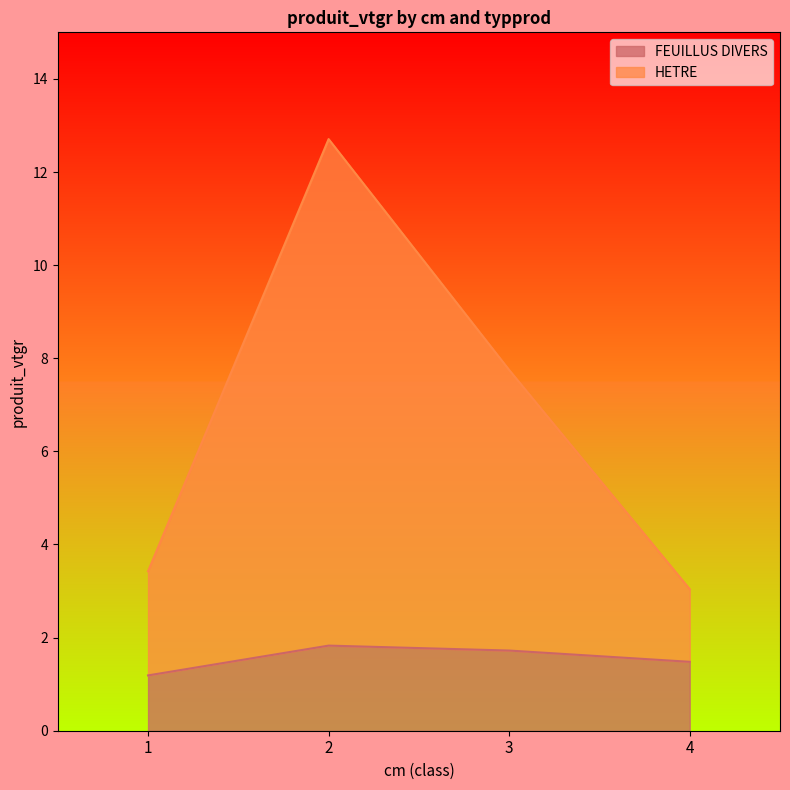

Read the FEUILLUS DIVERS value at 1.

1.2